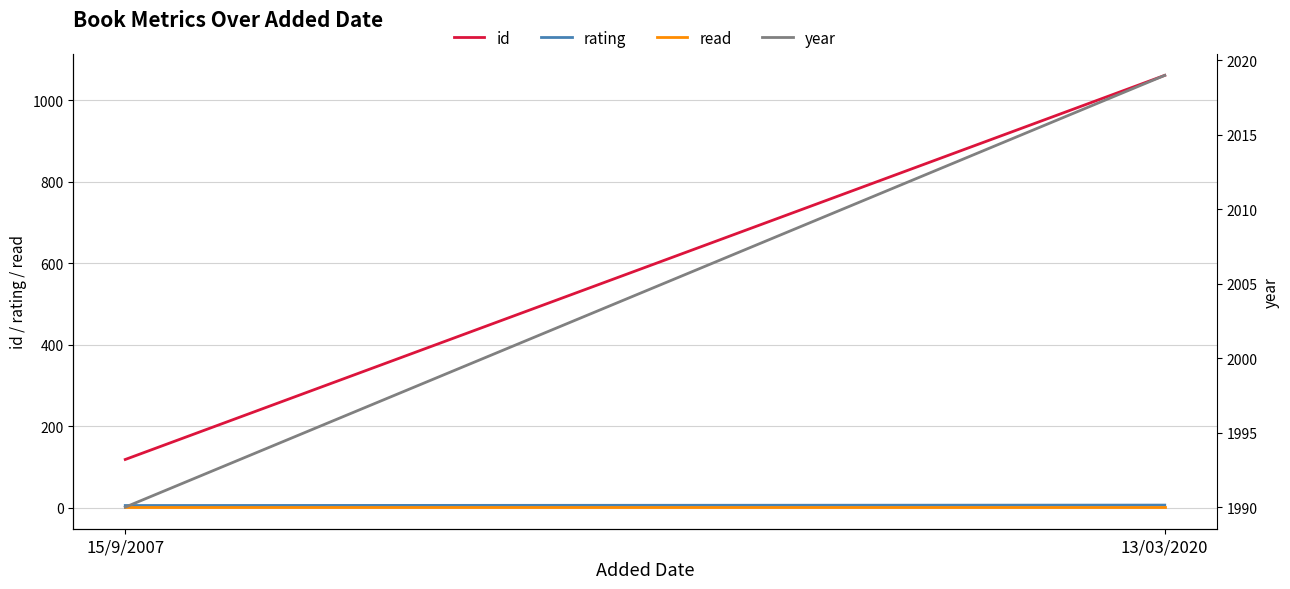

How many distinct data groups are displayed?

4